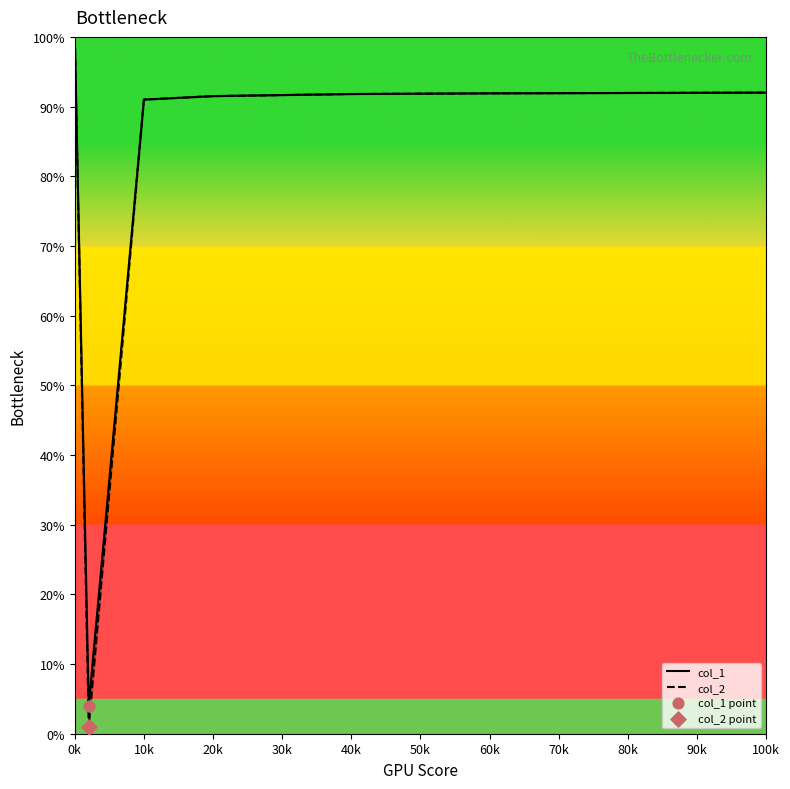

Is the value of col_1 at 40k greater than the value of col_2 at 20k?

Yes